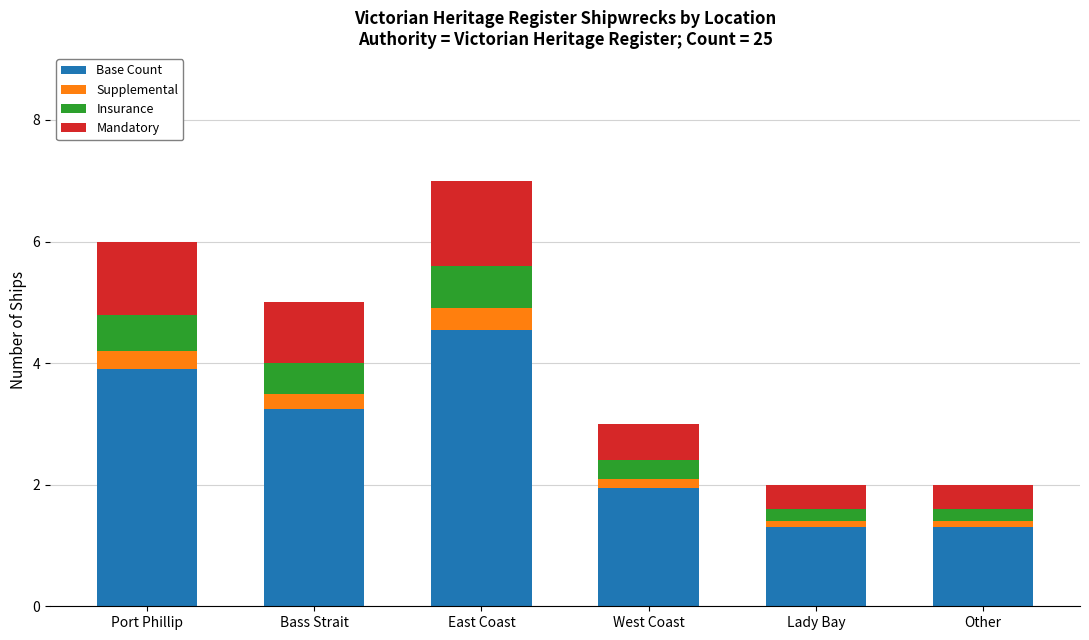

At which label does Base Count first exceed 3?

Port Phillip